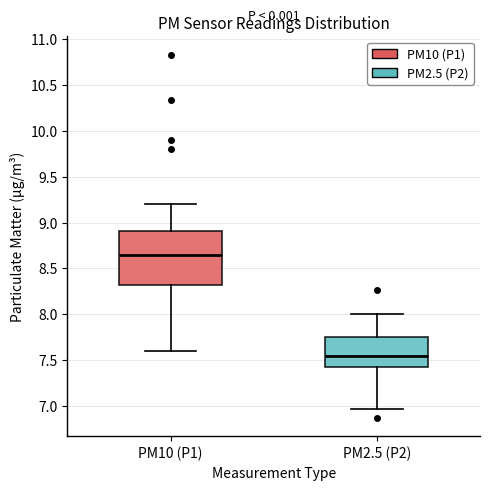

Reading left to right, read every box against the y-axis: the position of its median line, the range the box covers, and the ends of its whiskers. The values are not printed on the chart, so give them approximately, as read against the axis.

PM10 (P1): median 8.65, box 8.30 to 8.90, whiskers 7.60 to 9.20
PM2.5 (P2): median 7.55, box 7.45 to 7.75, whiskers 6.95 to 8.00